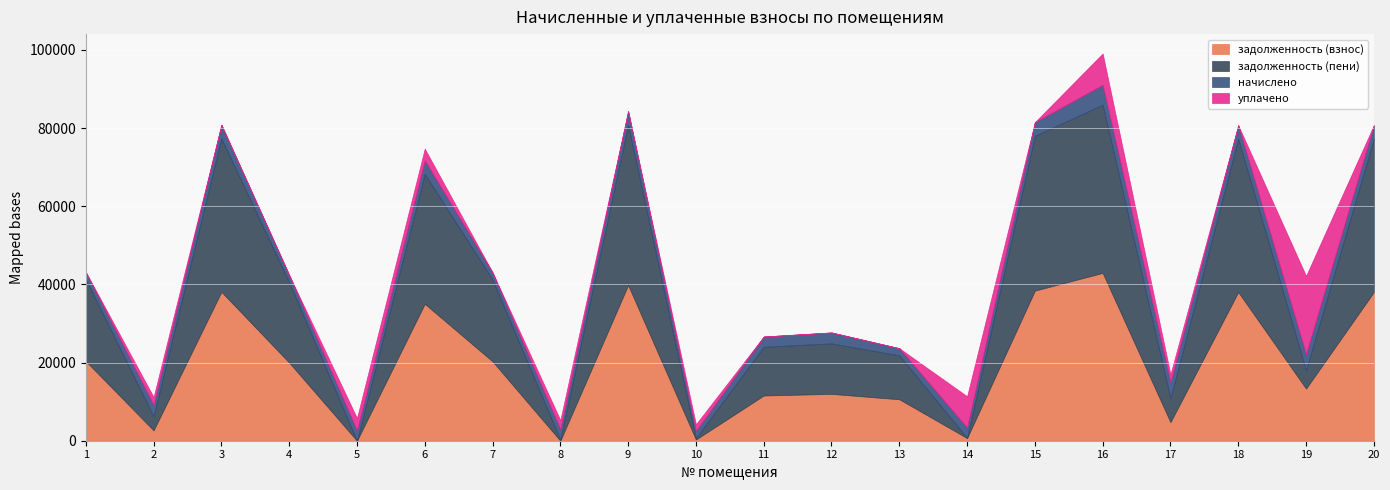

What is the sum of all начислено values?

59951.5